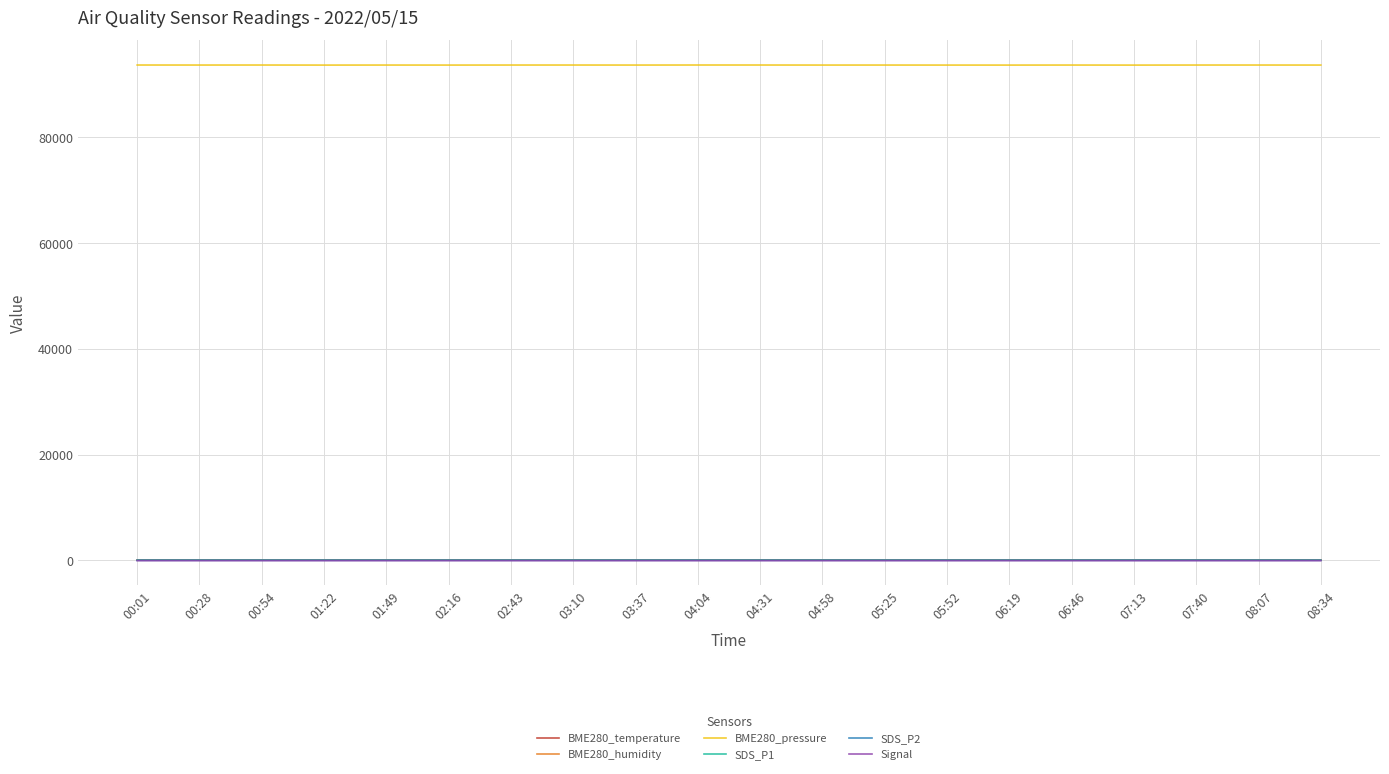

True or false: Signal and SDS_P2 intersect in this chart.

False